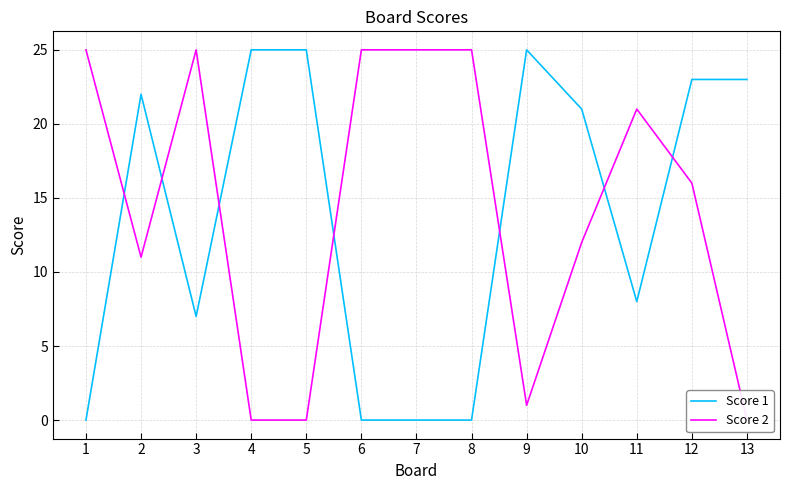

How many data points in Score 2 are above 16?

6